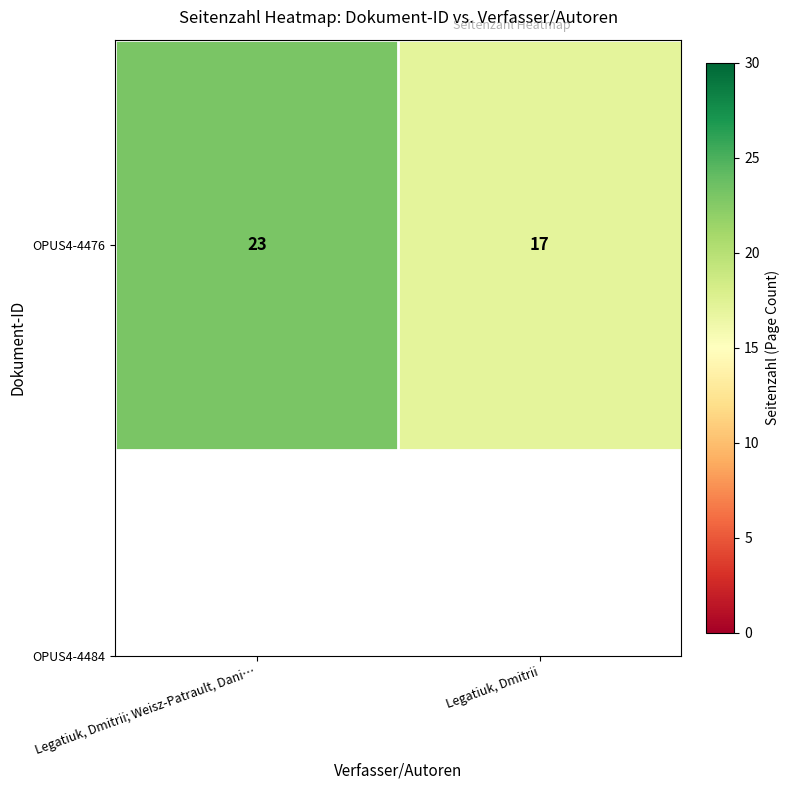

Rank the categories by value from highest to lowest.

Legatiuk, Dmitrii; Weisz-Patrault, Dani…, Legatiuk, Dmitrii